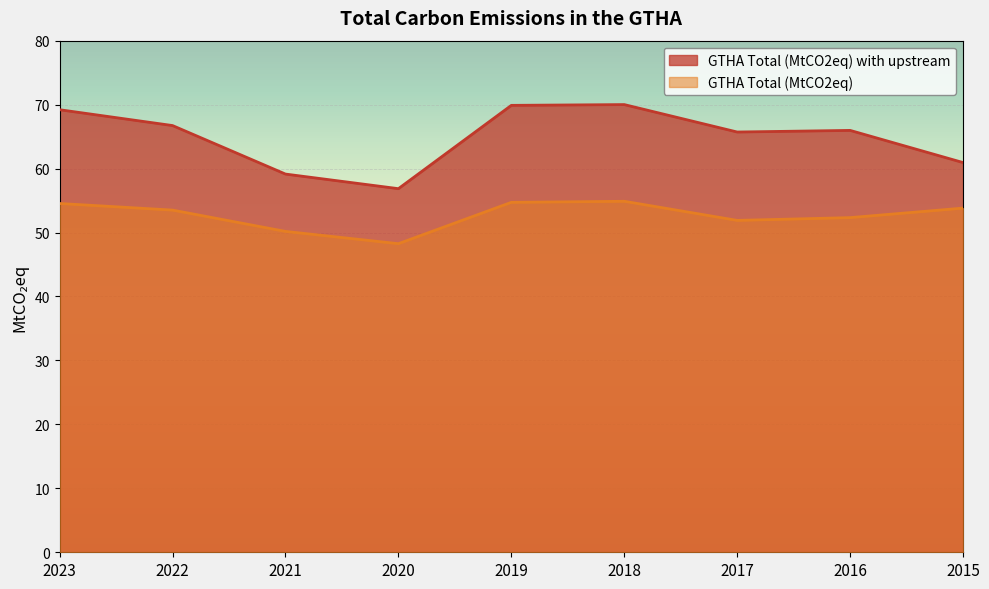

Where does the GTHA Total (MtCO2eq) with upstream series first go above 65?

2023